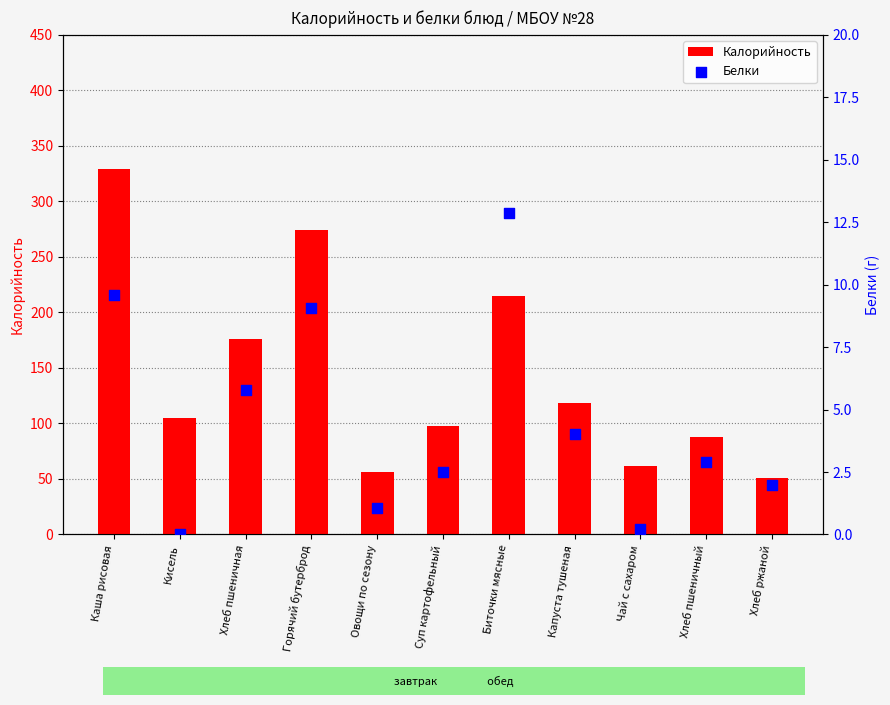

Is the value of Калорийность at Хлеб ржаной greater than the value of Белки at Хлеб ржаной?

Yes